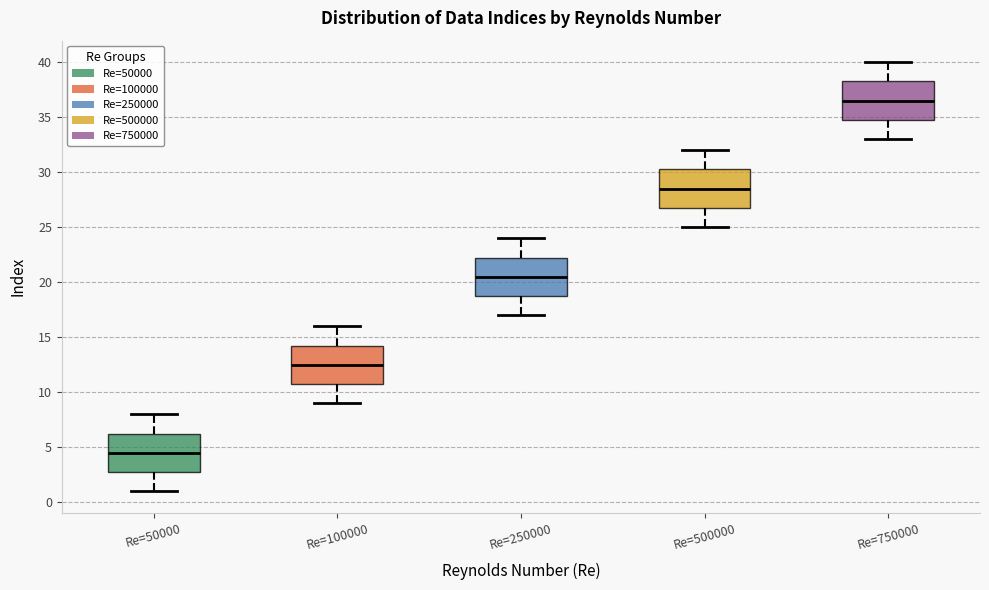

Reading left to right, read every box against the y-axis: the position of its median line, the range the box covers, and the ends of its whiskers. The values are not printed on the chart, so give them approximately, as read against the axis.

Re=50000: median 4.5, box 3.0 to 6.5, whiskers 1.0 to 8.0
Re=100000: median 12.5, box 11.0 to 14.5, whiskers 9.0 to 16.0
Re=250000: median 20.5, box 19.0 to 22.5, whiskers 17.0 to 24.0
Re=500000: median 28.5, box 27.0 to 30.5, whiskers 25.0 to 32.0
Re=750000: median 36.5, box 35.0 to 38.5, whiskers 33.0 to 40.0